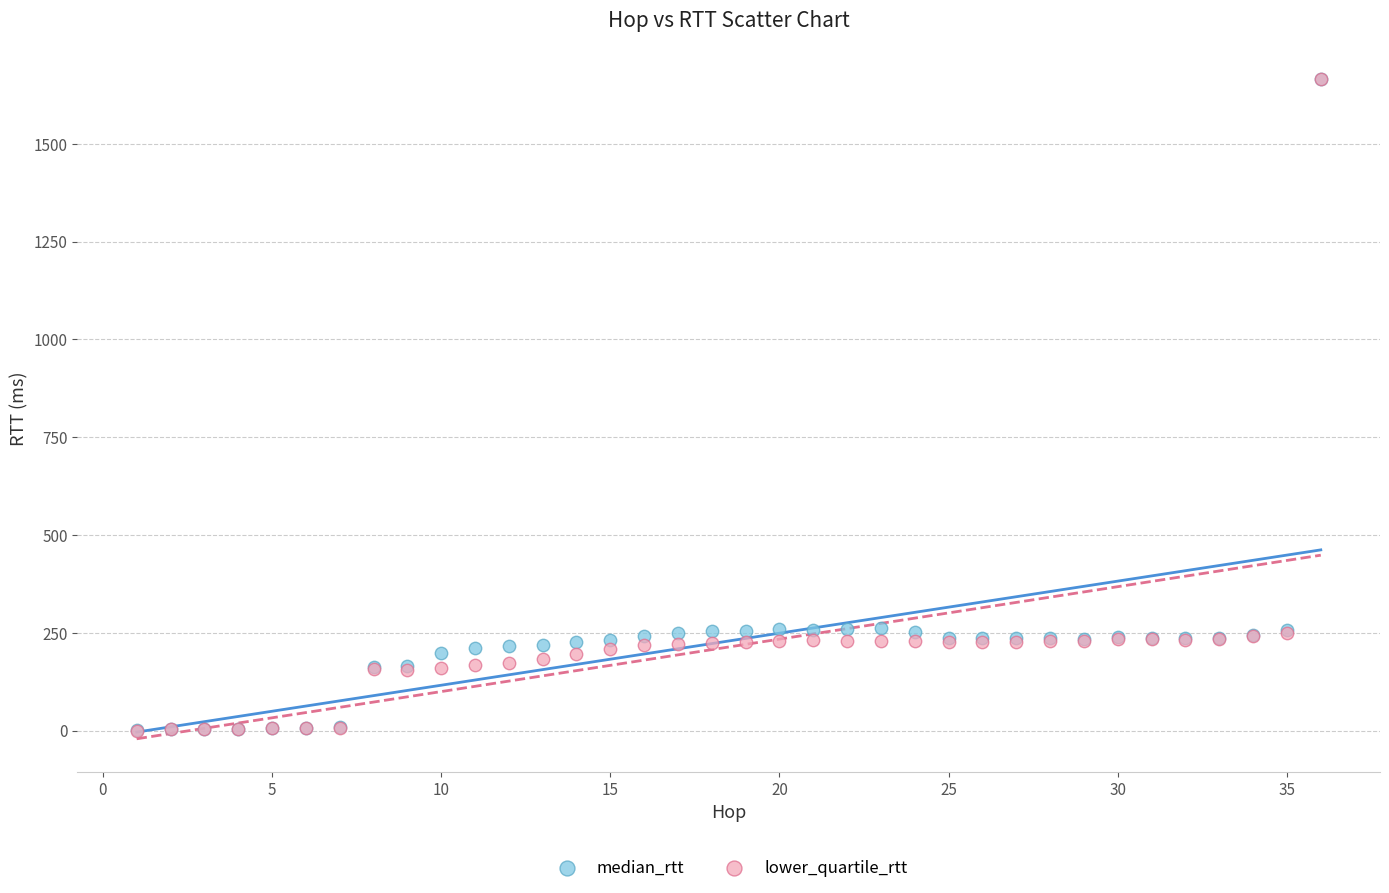

What are all the series names shown in the legend?

median_rtt, lower_quartile_rtt